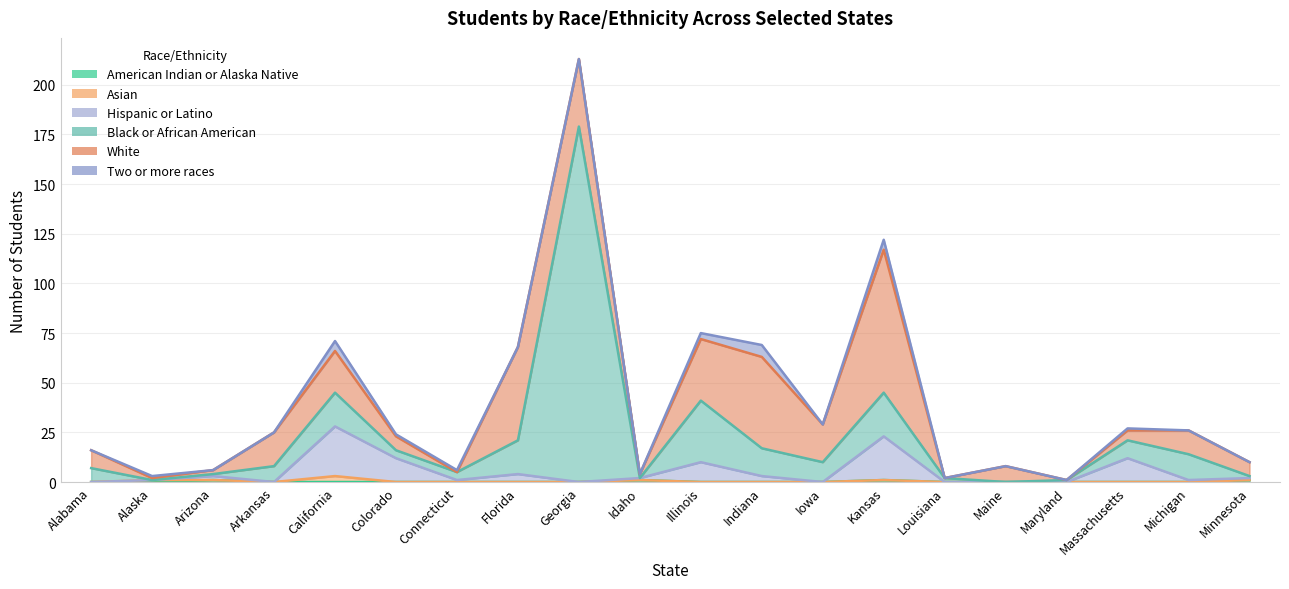

In White, how many points are higher than both neighbors (excluding endpoints)?

6